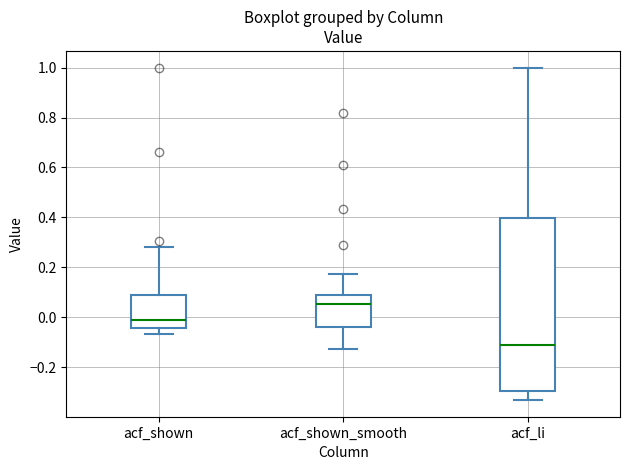

Where does the median line of the box for acf_shown_smooth sit on the y-axis? The values are not printed on the chart, so give them approximately, as read against the axis.

0.06